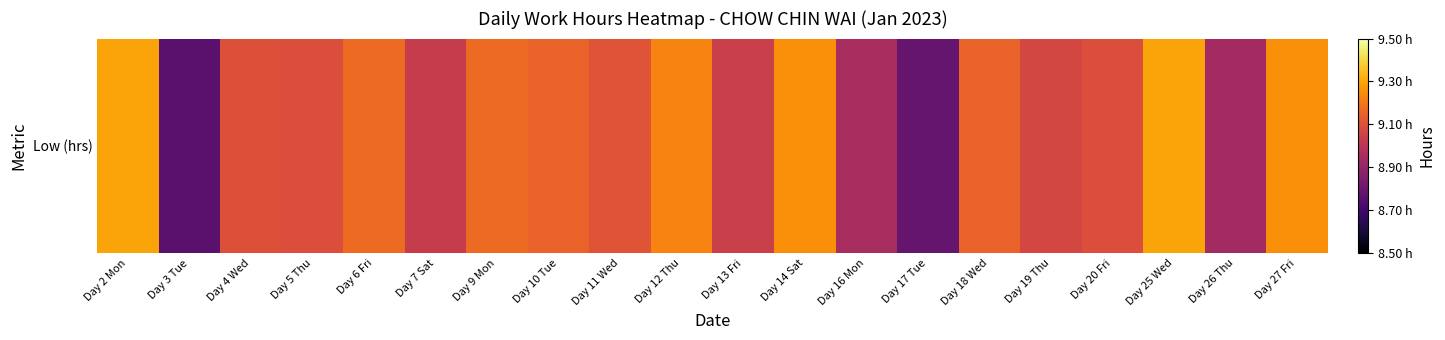

What is the difference between the second highest and second lowest values?

0.5